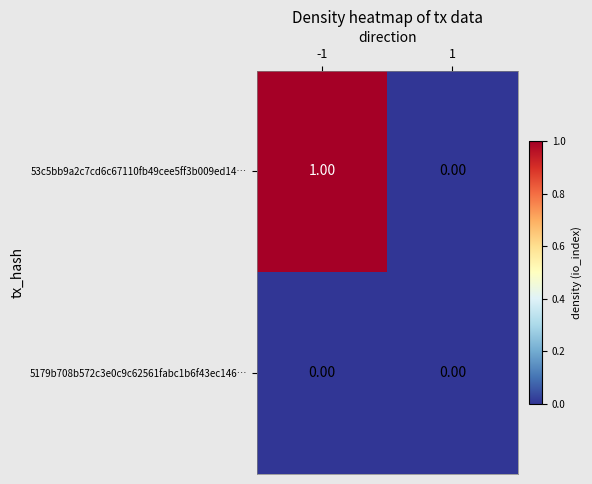

Which series has the largest total across all categories?

53c5bb9a2c7cd6c67110fb49cee5ff3b009ed14…